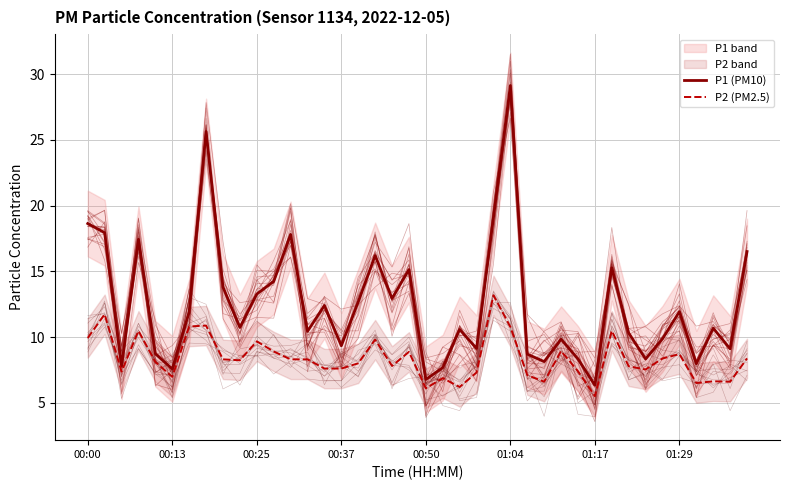

Rank the series by their maximum value, from highest to lowest.

P1 (PM10), P2 (PM2.5)